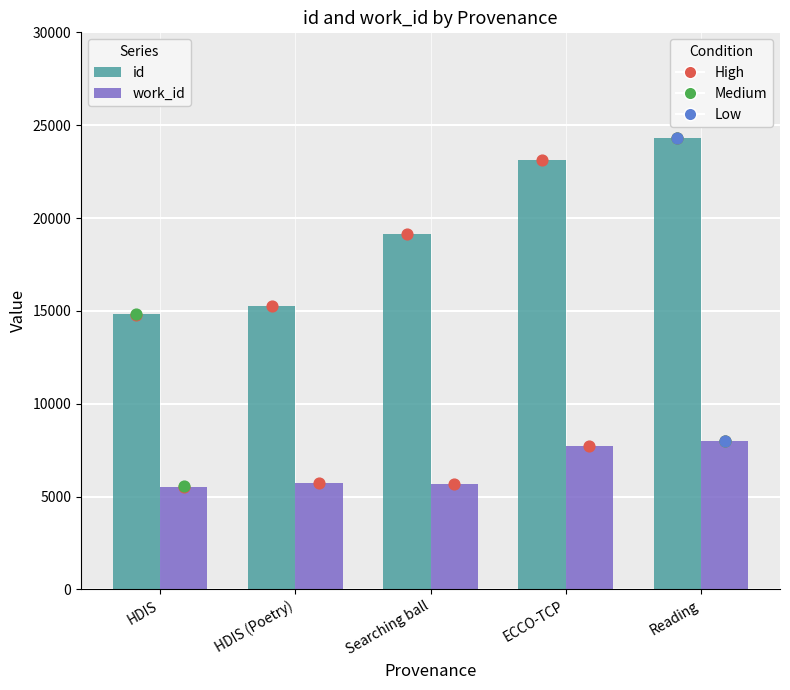

At how many categories does at least one series exceed 13171?

5